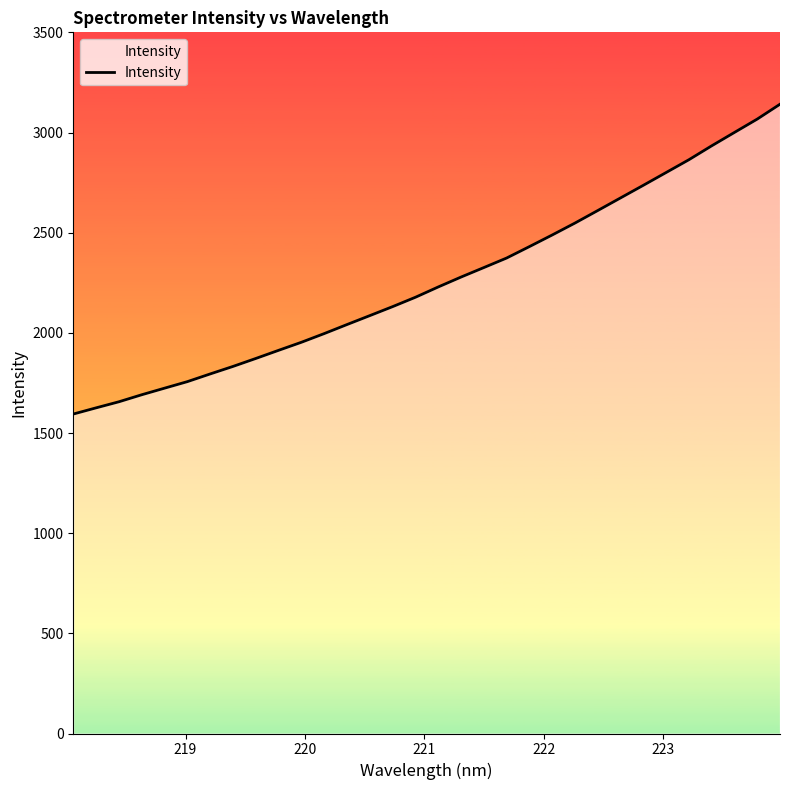

What is the greatest value displayed?

3141.2